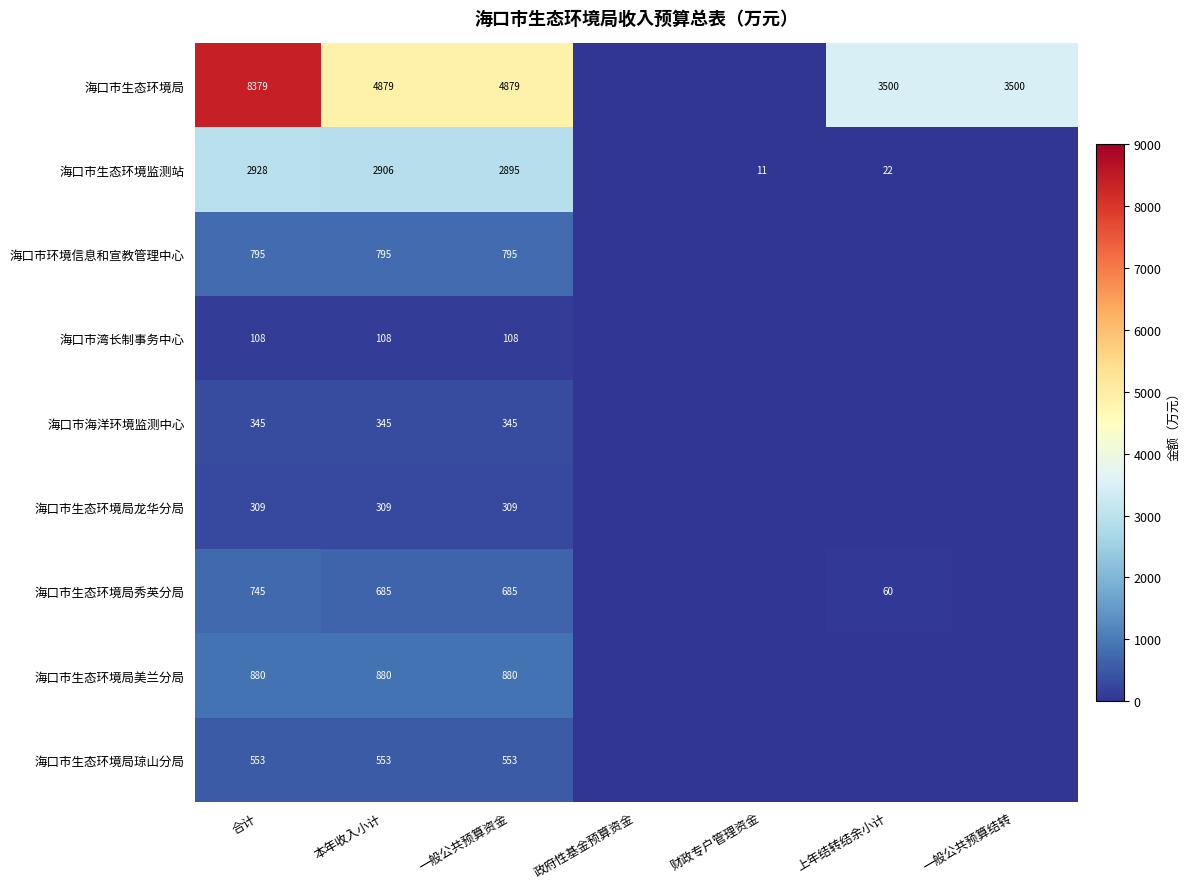

At 合计, list the series in order from smallest to largest.

海口市湾长制事务中心, 海口市生态环境局龙华分局, 海口市海洋环境监测中心, 海口市生态环境局琼山分局, 海口市生态环境局秀英分局, 海口市环境信息和宣教管理中心, 海口市生态环境局美兰分局, 海口市生态环境监测站, 海口市生态环境局